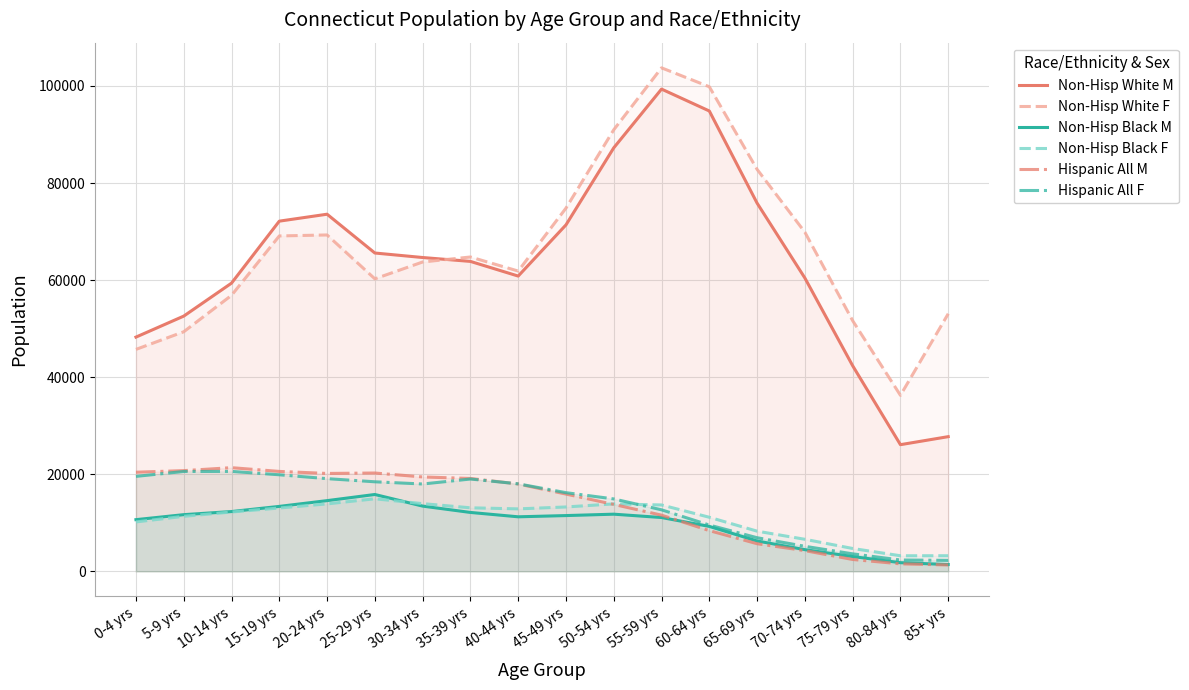

How many series are shown in this chart?

6